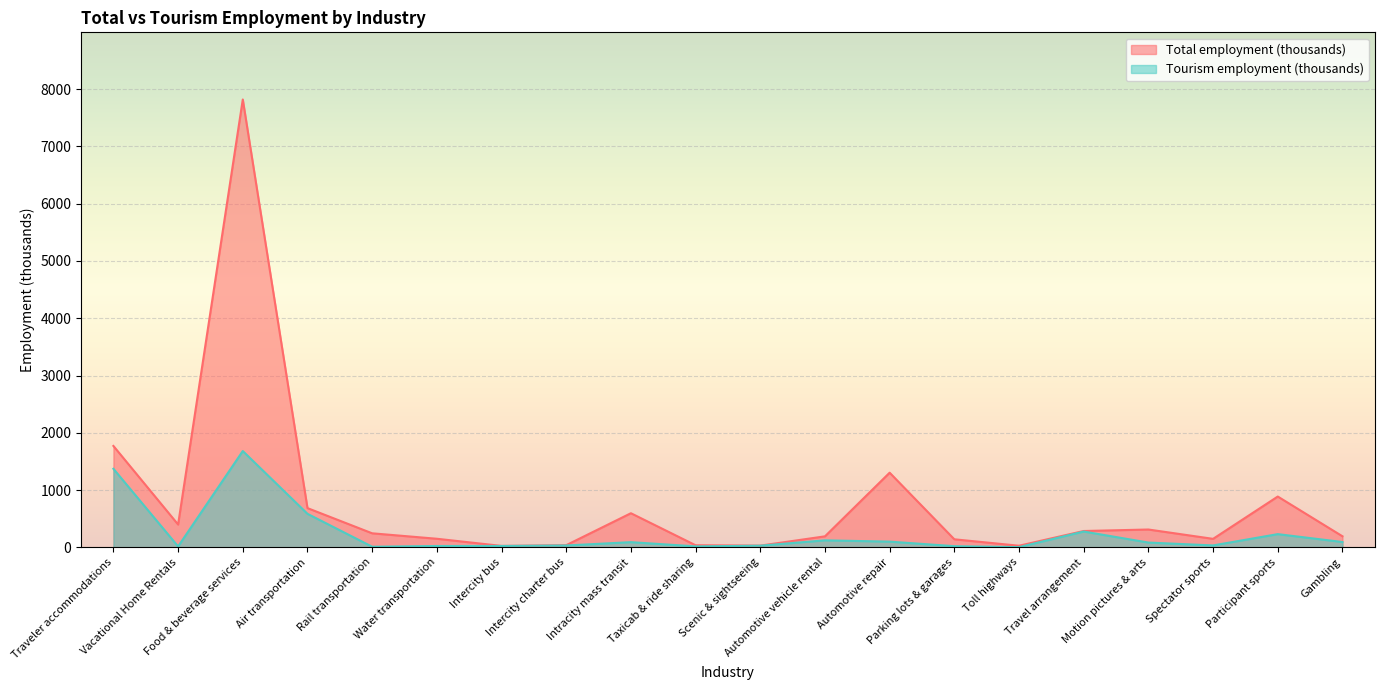

How many values in the Total employment (thousands) series exceed 244?

10